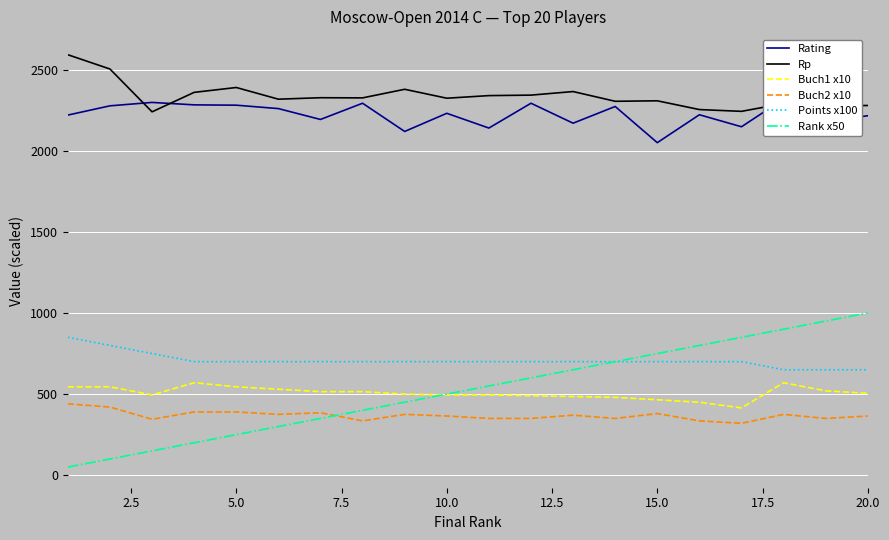

Which series has the largest total across all categories?

Rp